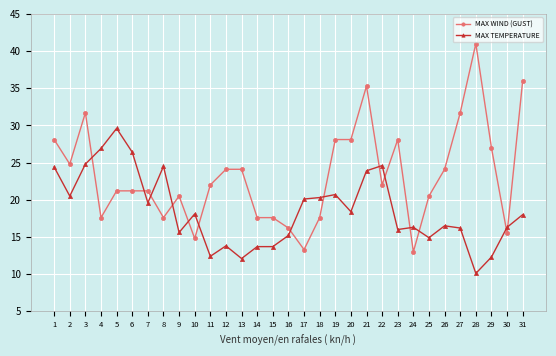

Where is MAX WIND (GUST) nearest to the value 27?

29